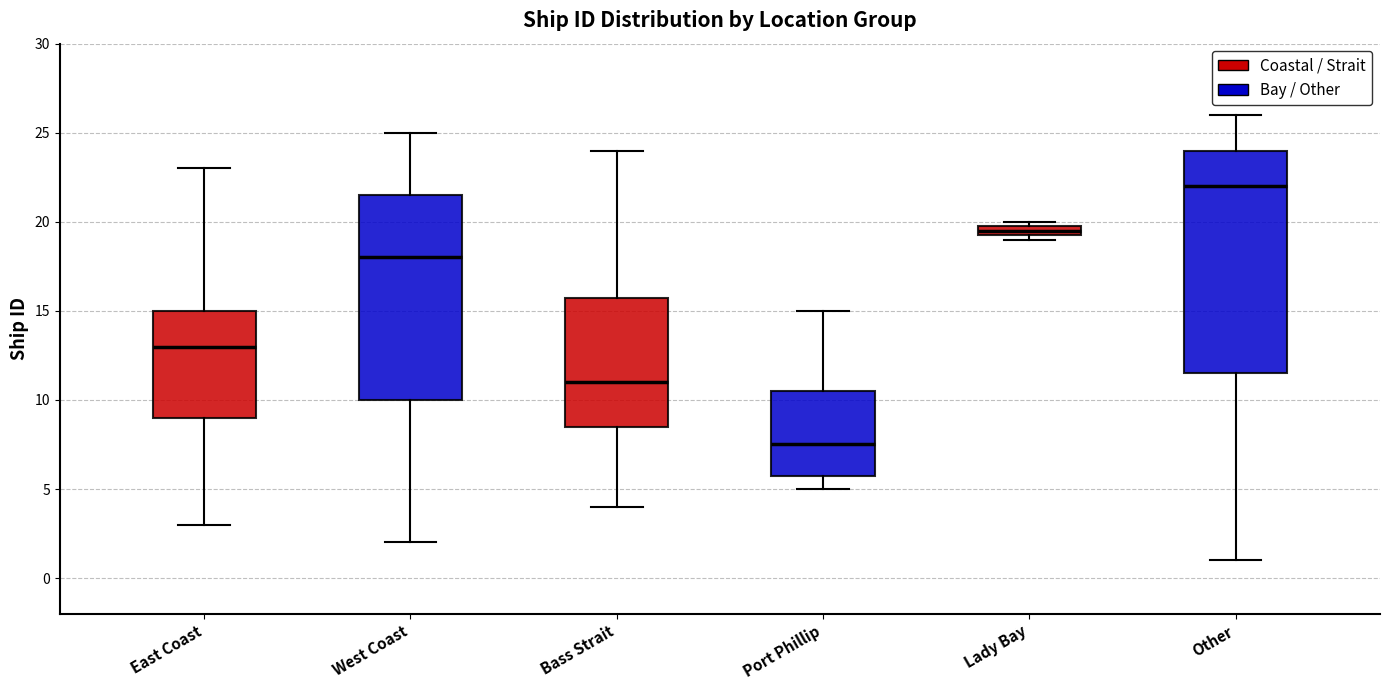

Which box's median line is the highest?

Other